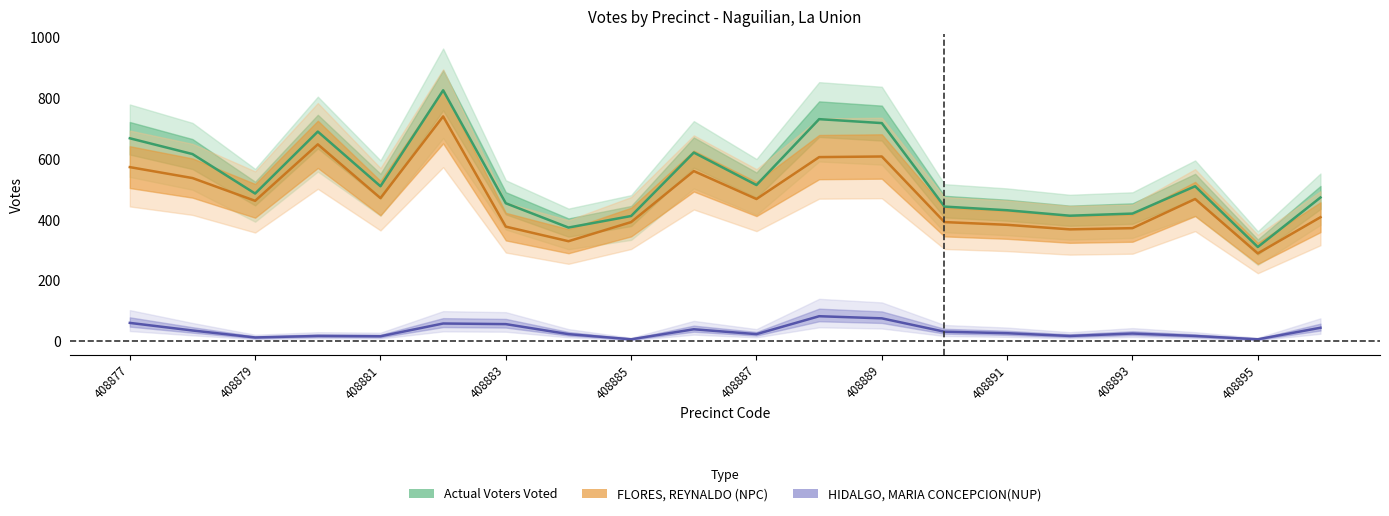

True or false: HIDALGO, MARIA CONCEPCION(NUP) and Actual Voters Voted cross at least once.

False